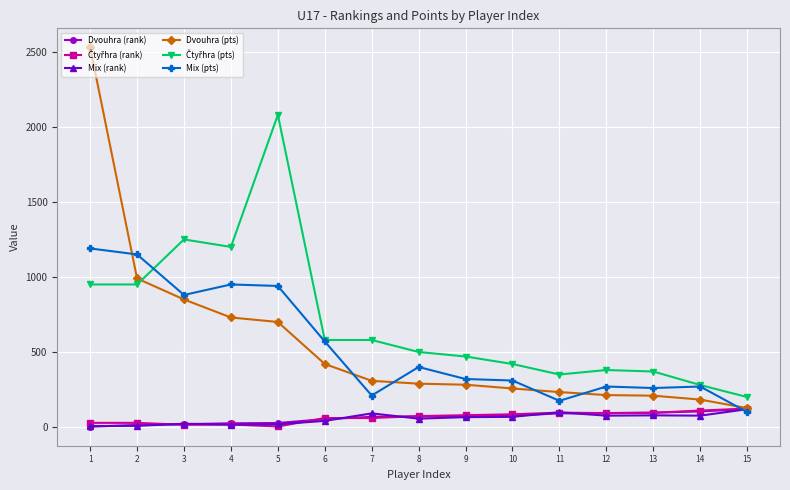

True or false: Mix (rank) has more than 0 points higher than both neighbors.

True